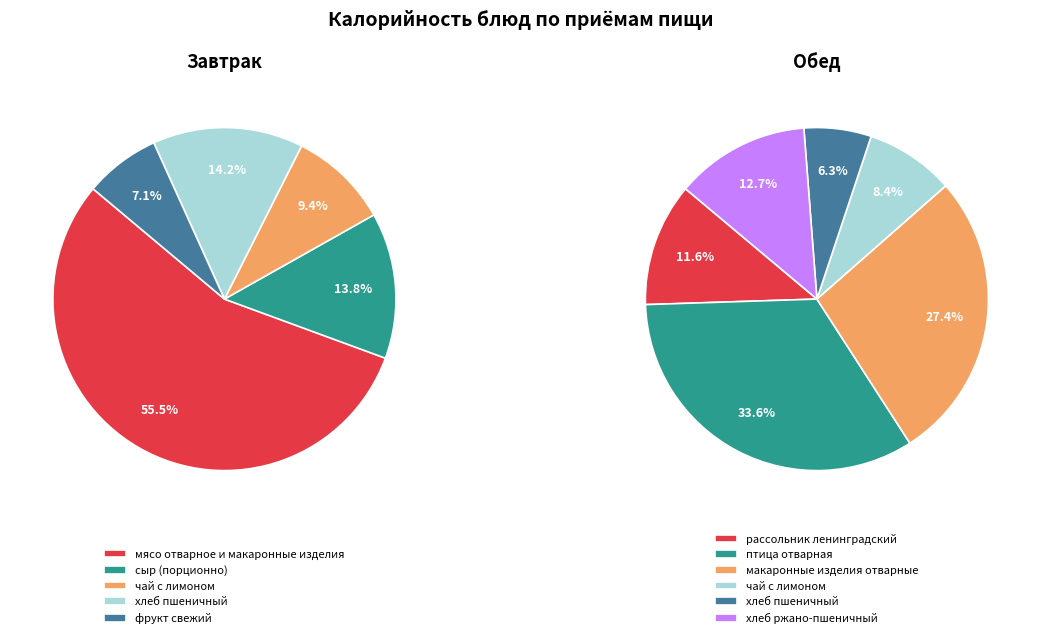

How many segments does this pie chart have?

11